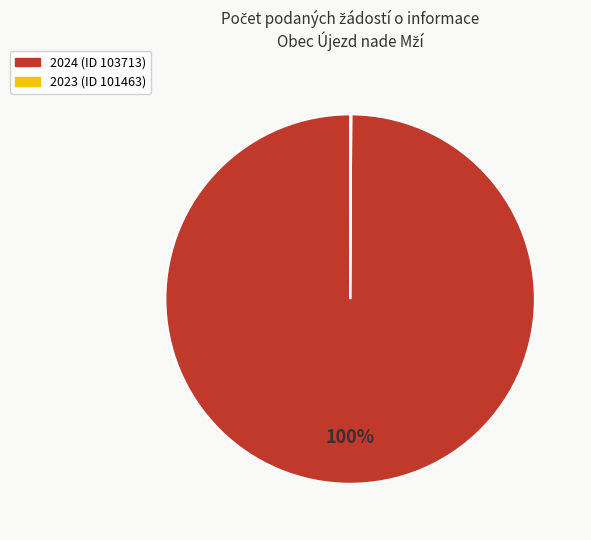

To the nearest percent, what is the average slice percentage?

50%